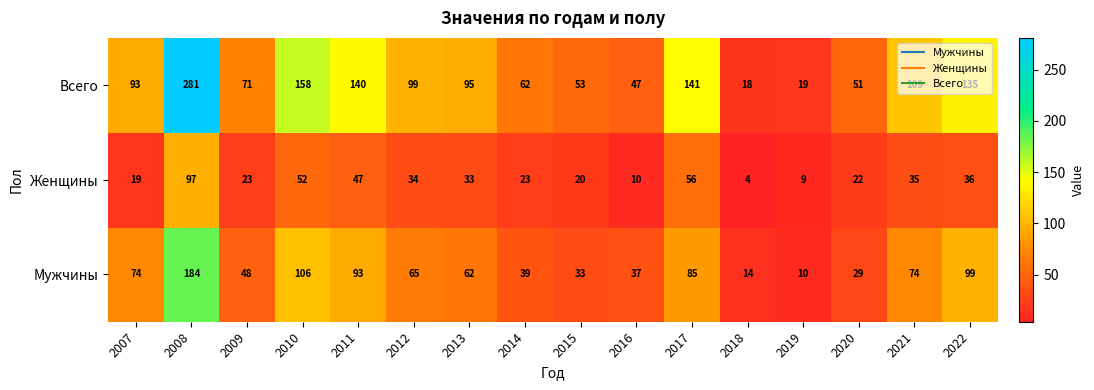

How many categories are shown in the chart?

16